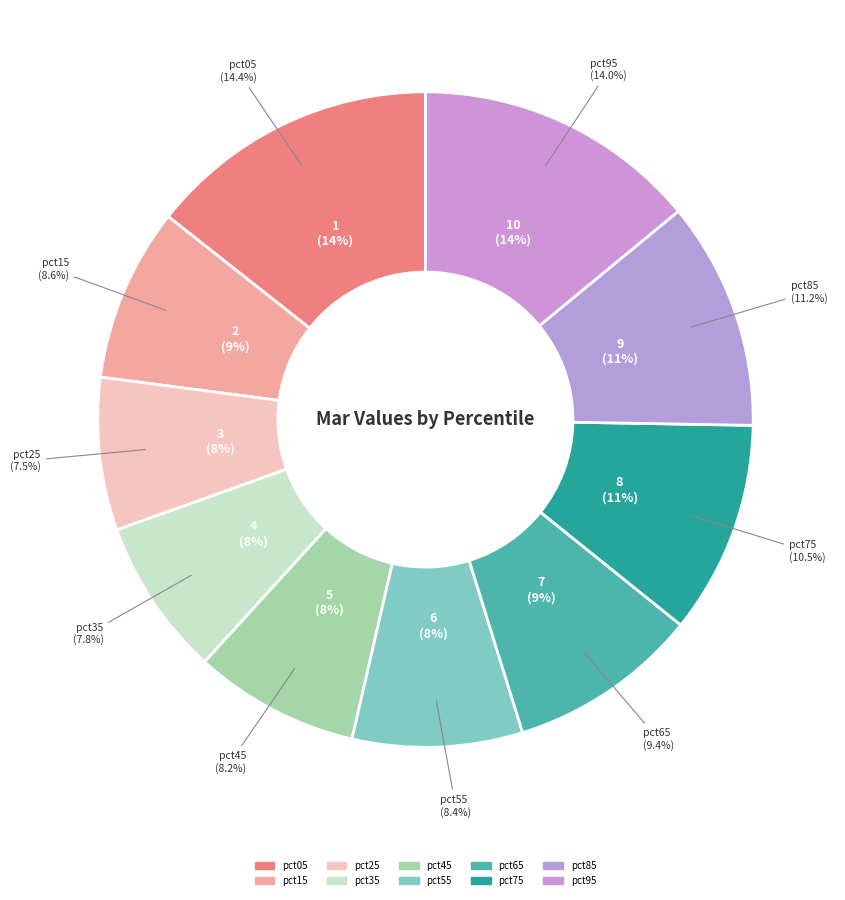

The pct55 slice represents 8% of the pie. True or false?

True